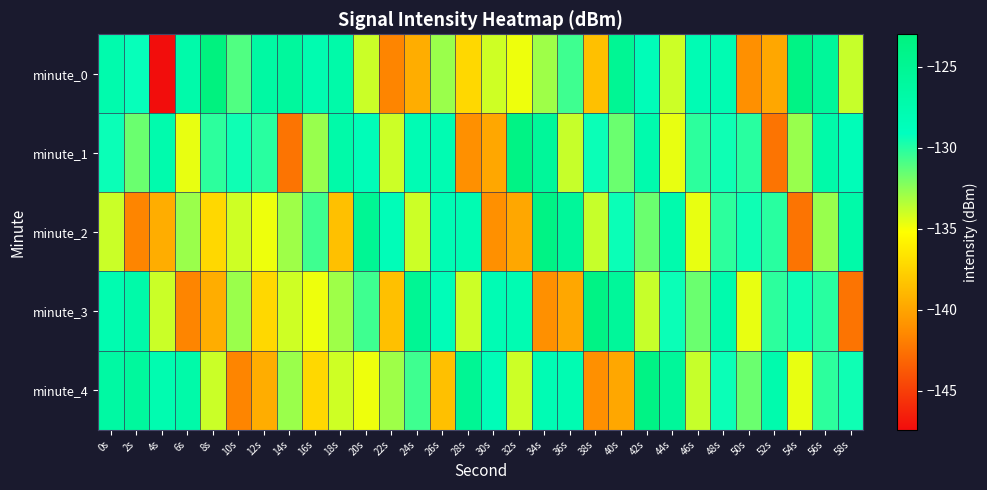

At 38s, list the series in order from largest to smallest.

minute_3, minute_1, minute_2, minute_0, minute_4